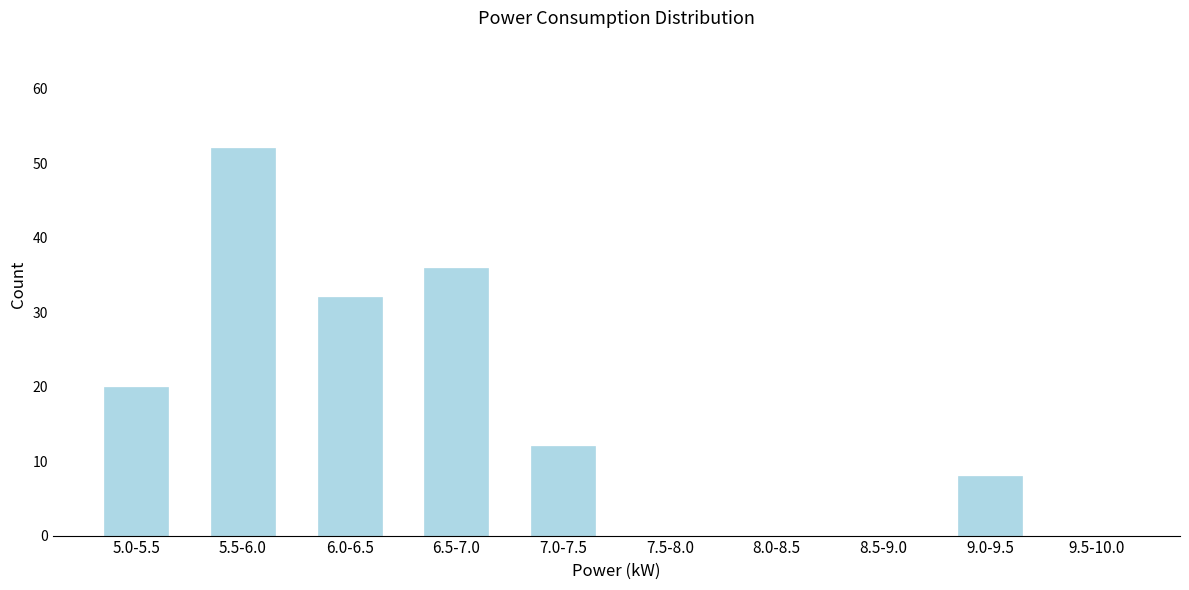

Reading left to right, transcribe all the data shown in this chart.

5.0-5.5=20	5.5-6.0=52	6.0-6.5=32	6.5-7.0=36	7.0-7.5=12	7.5-8.0=0	8.0-8.5=0	8.5-9.0=0	9.0-9.5=8	9.5-10.0=0